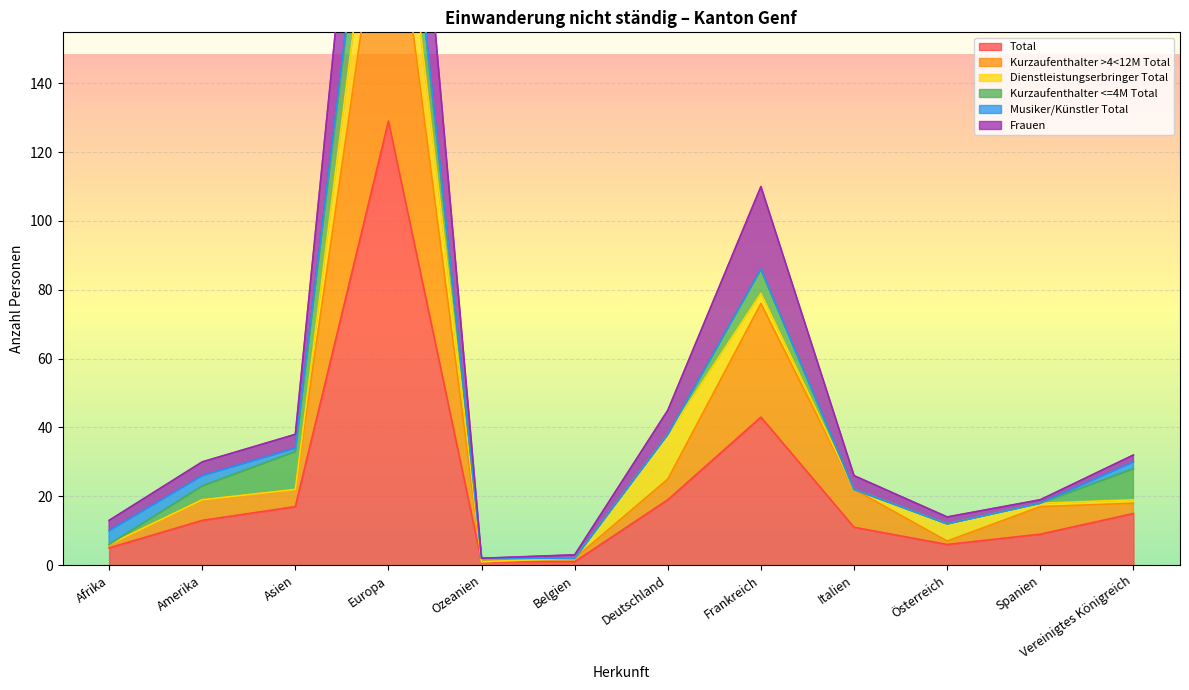

Which category has the highest value across all series?

Europa